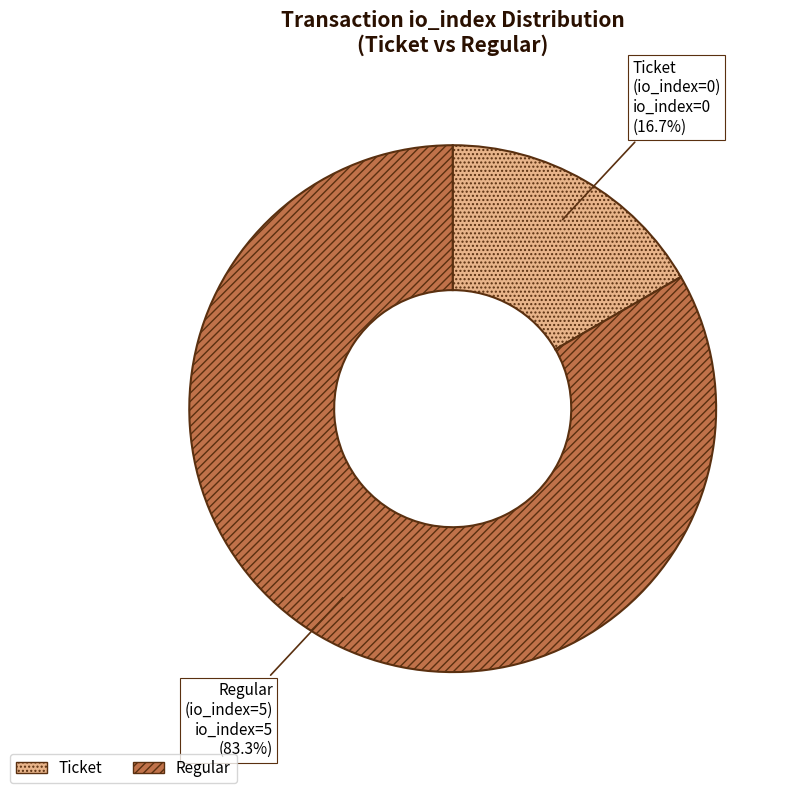

To the nearest percent, what is the difference between the largest and smallest slice percentages?

67%